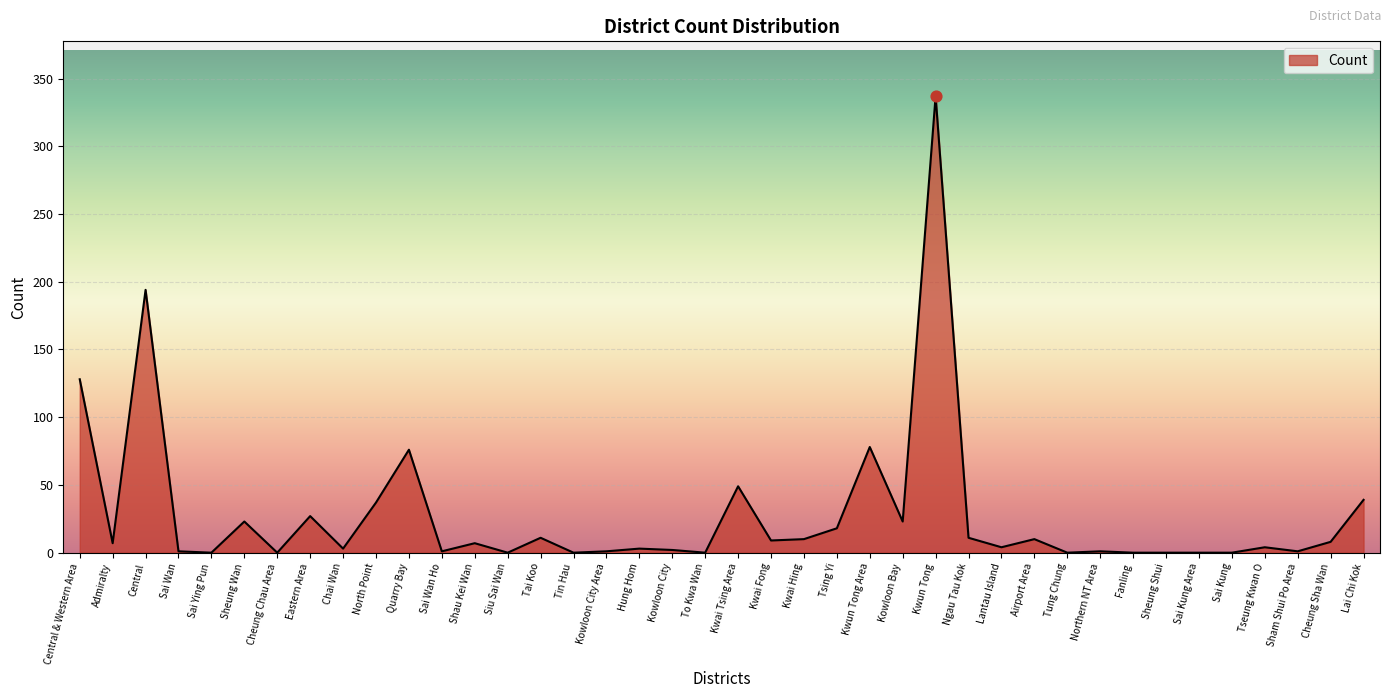

Which has a higher value, Kwun Tong or Sai Kung Area?

Kwun Tong